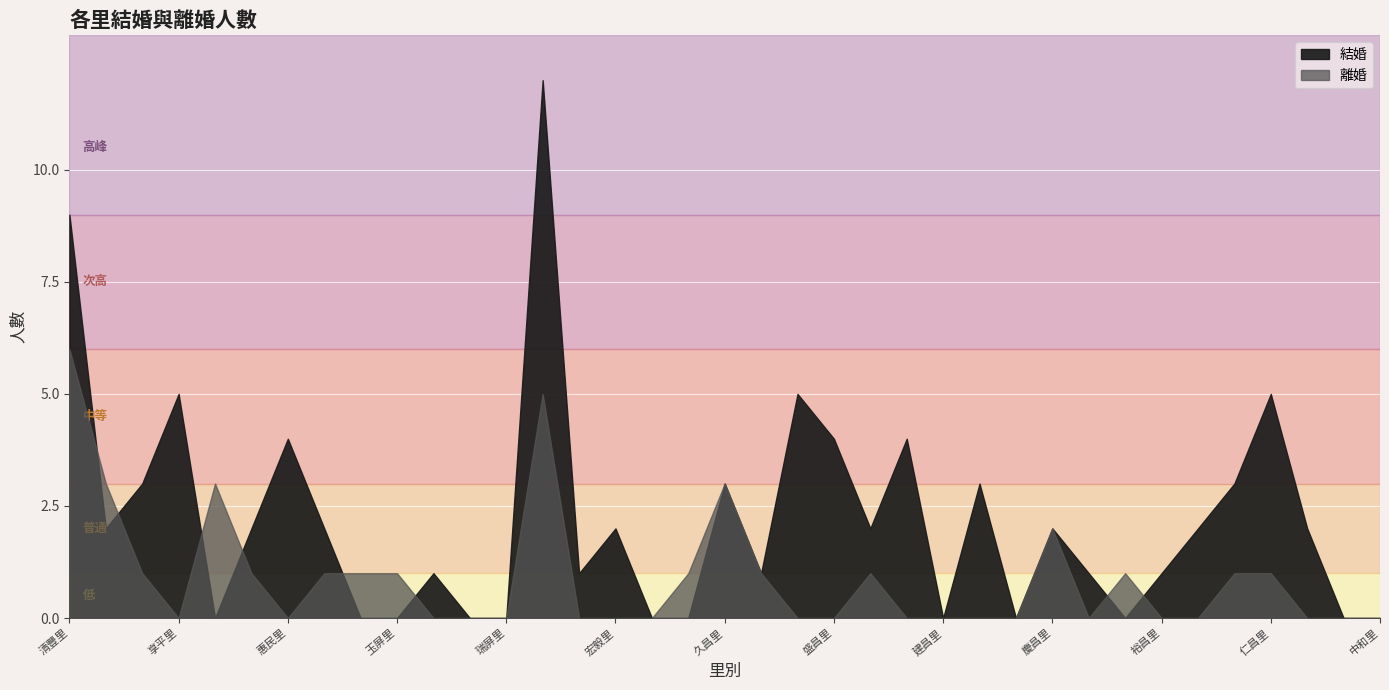

What is the difference between the maximum and minimum values in the 結婚 series?

12